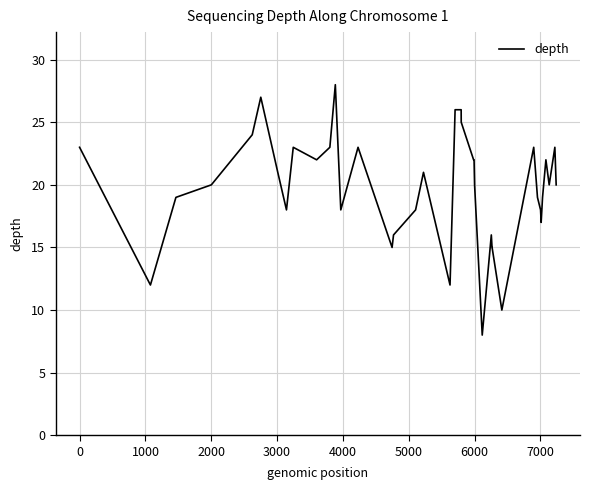

What is the minimum value shown in the chart?

8